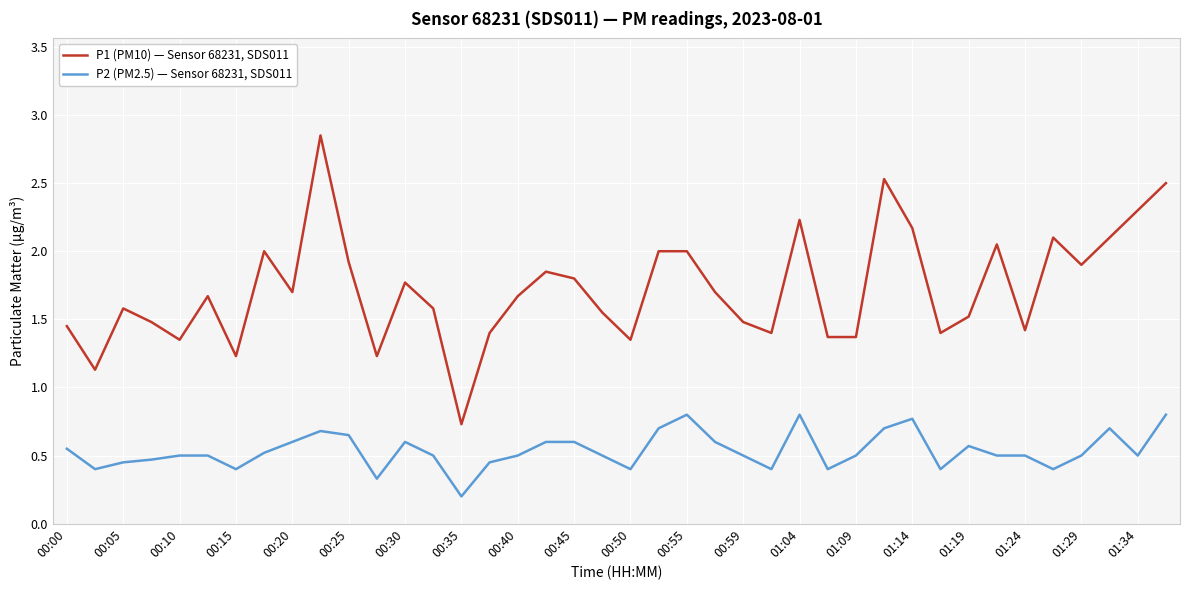

Which series has the widest spread of values?

P1 (PM10) — Sensor 68231, SDS011